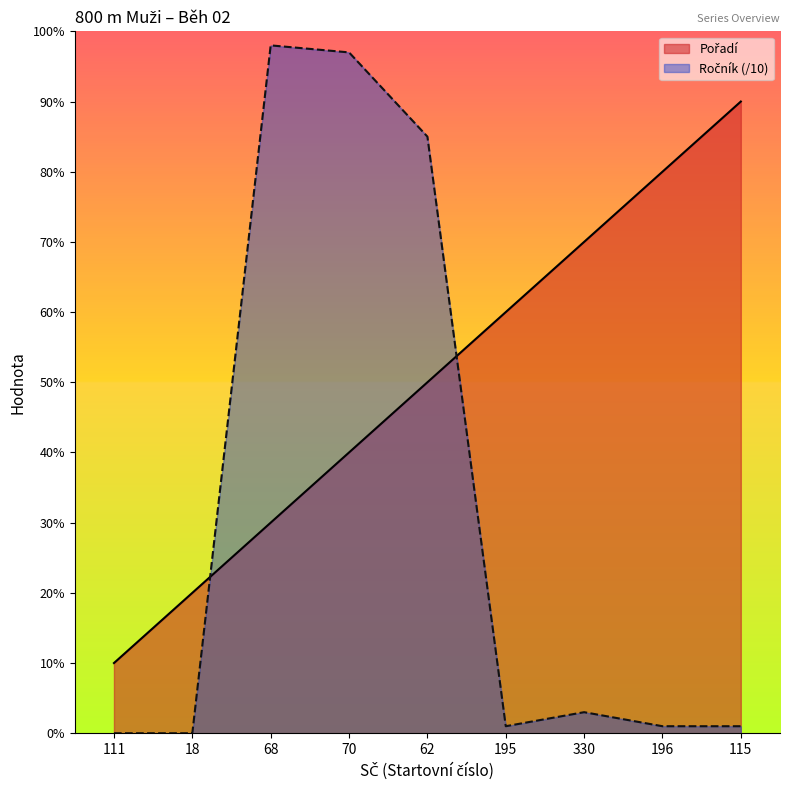

At which category is the sum across all series the highest?

70